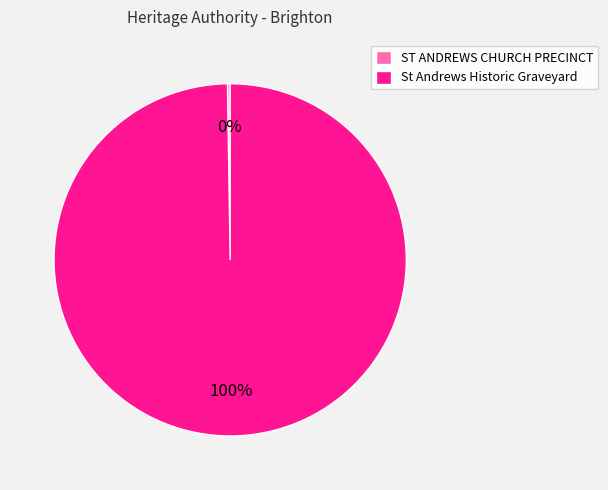

Which slice is the largest?

St Andrews Historic Graveyard